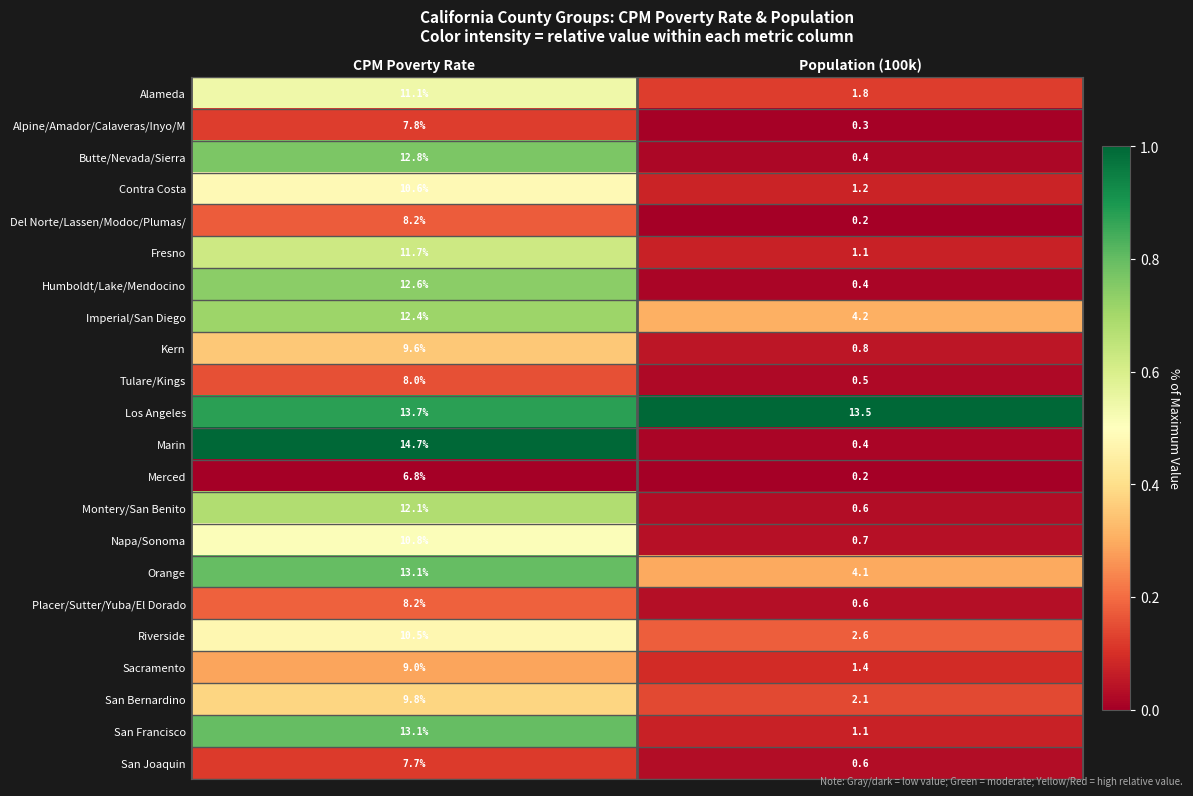

How many data points does each series have?

2